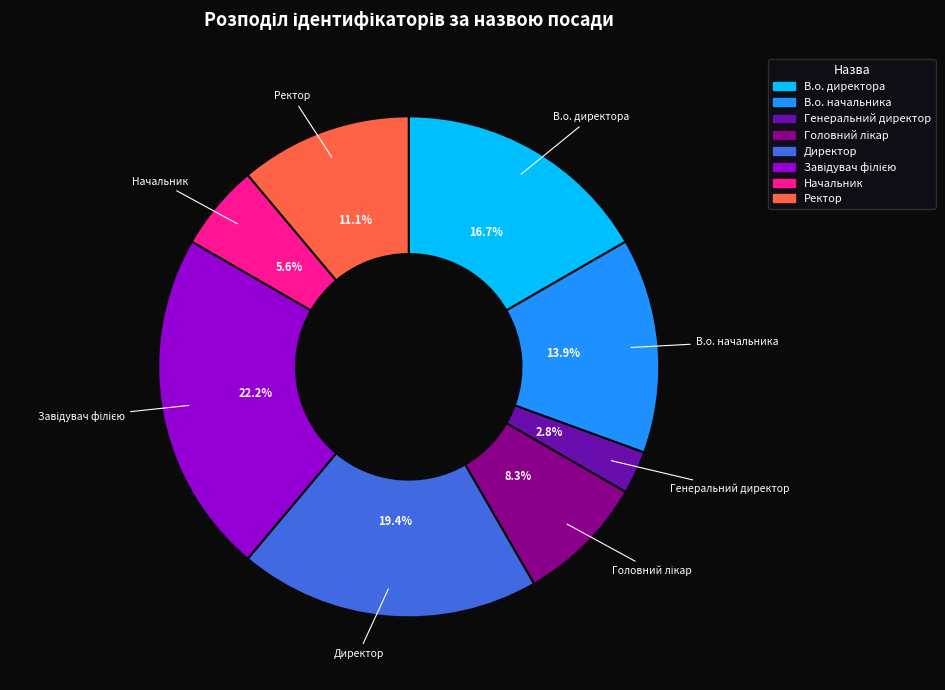

Which slice is the smallest?

Генеральний директор